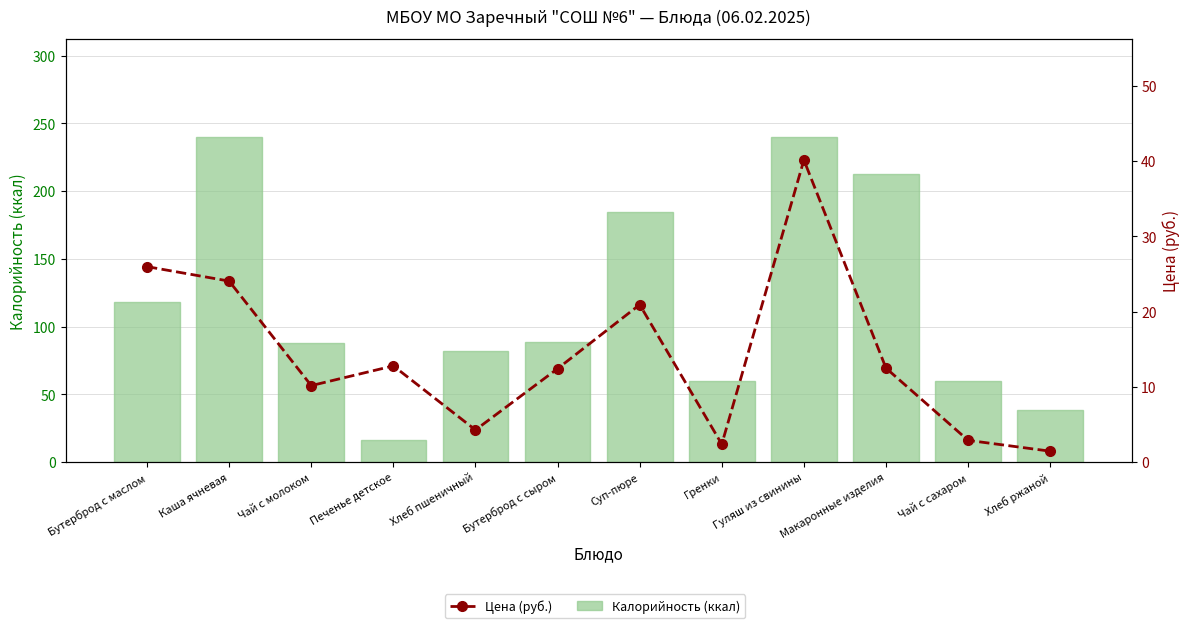

At which label is Калорийность (ккал) closest to 128?

Бутерброд с маслом